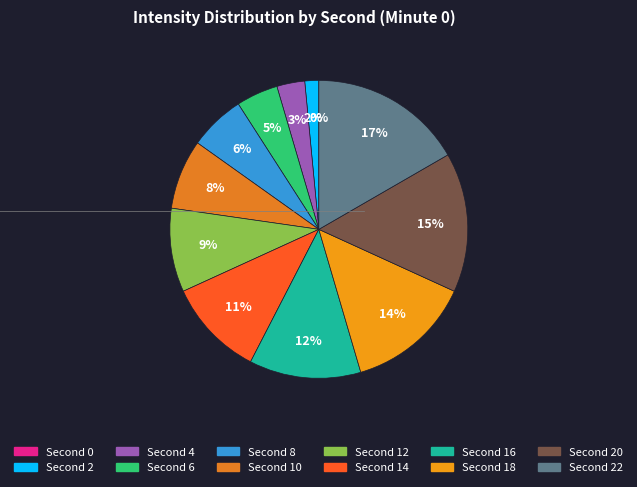

Which has a higher value, 16 or 2?

16